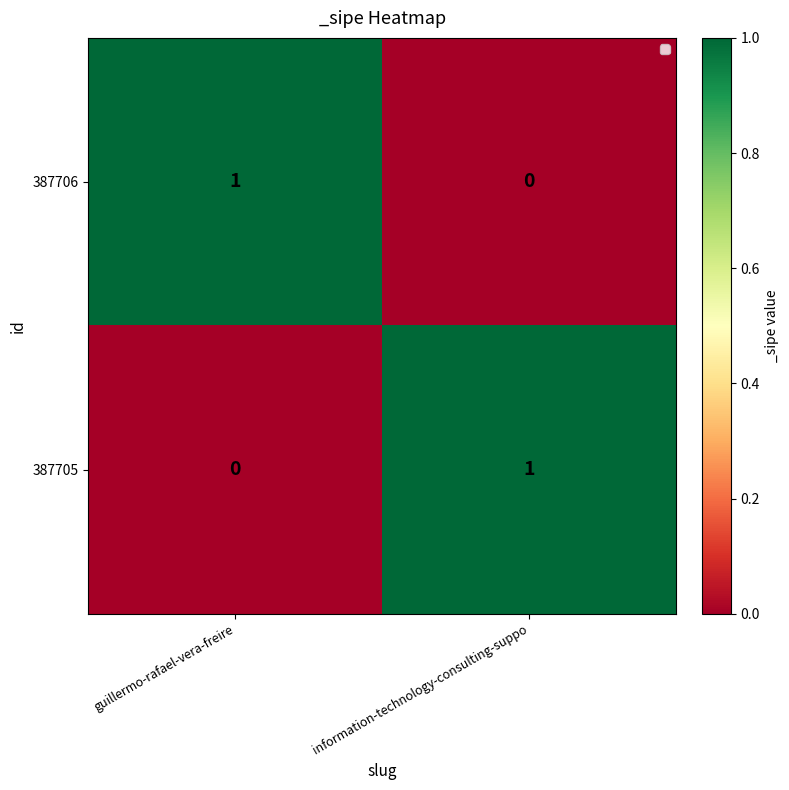

Where is 387705 nearest to the value 0?

guillermo-rafael-vera-freire